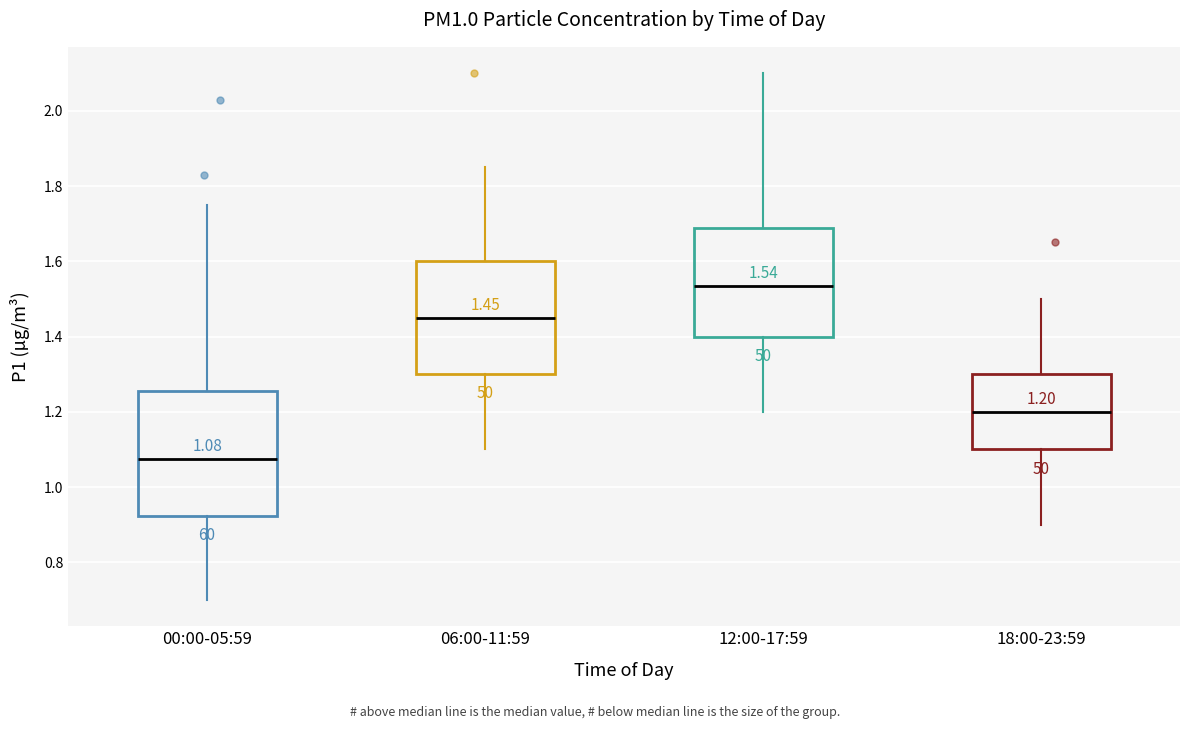

Which box's median line is the highest?

12:00-17:59